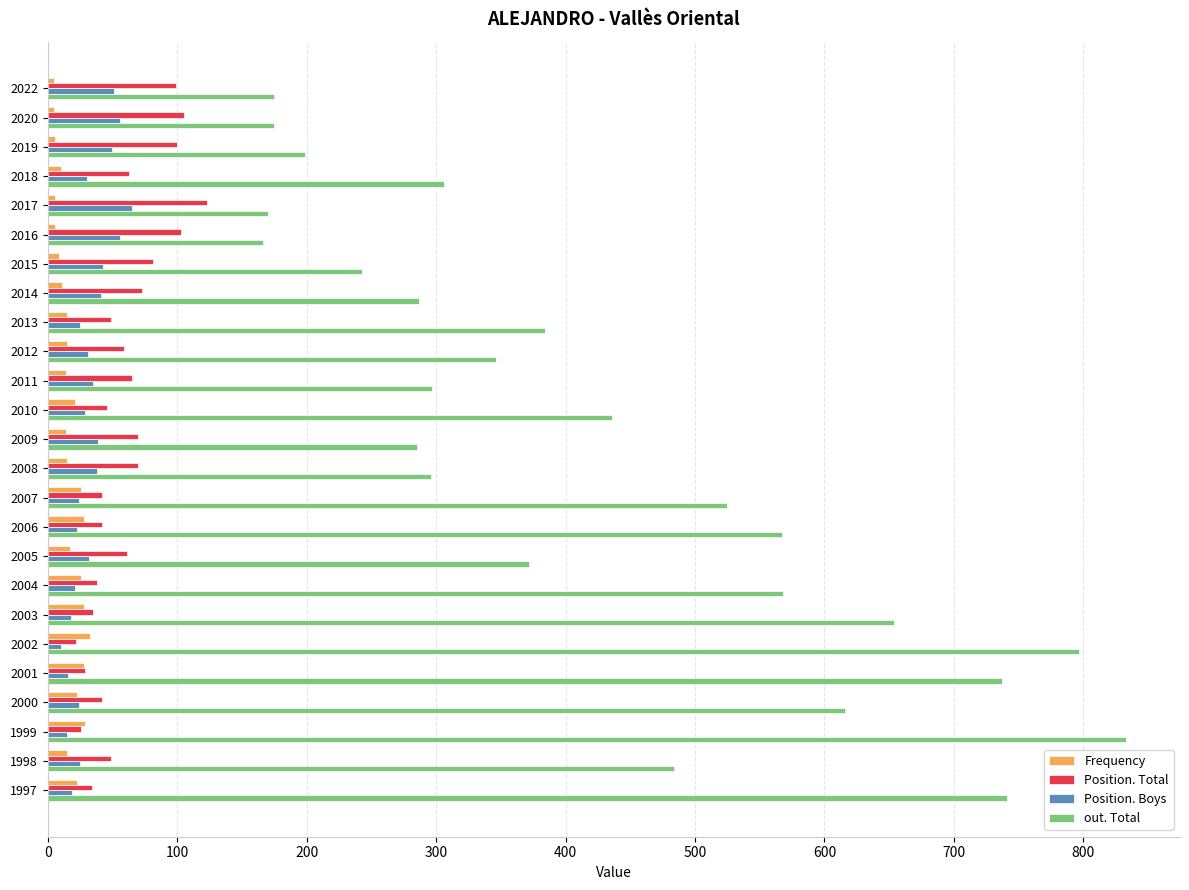

What is the smallest value displayed?

5